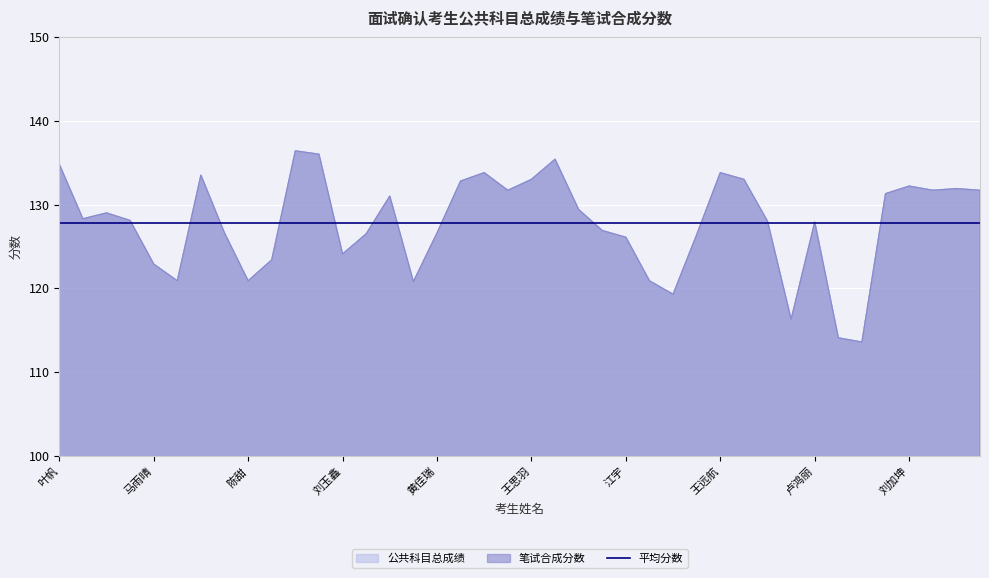

At which category does 公共科目总成绩 reach its first local valley?

罗雅文